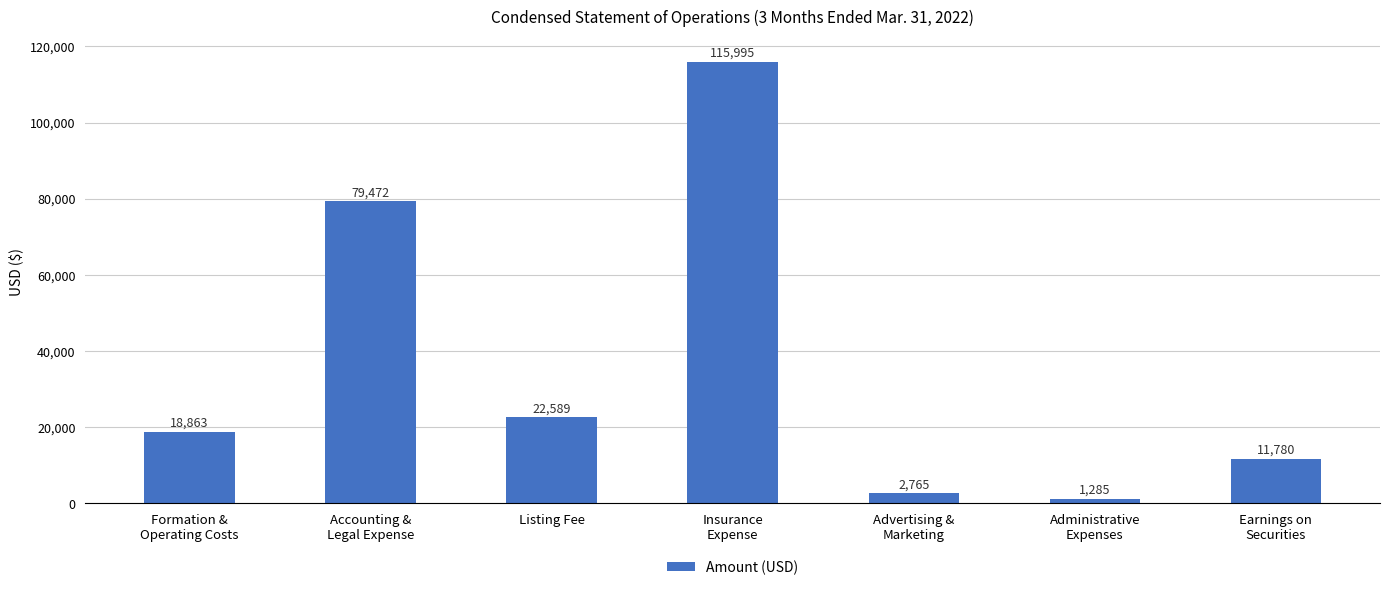

Reading left to right, what are all the values shown in this chart?

Formation &
Operating Costs=18863	Accounting &
Legal Expense=79472	Listing Fee=22589	Insurance
Expense=115995	Advertising &
Marketing=2765	Administrative
Expenses=1285	Earnings on
Securities=11780